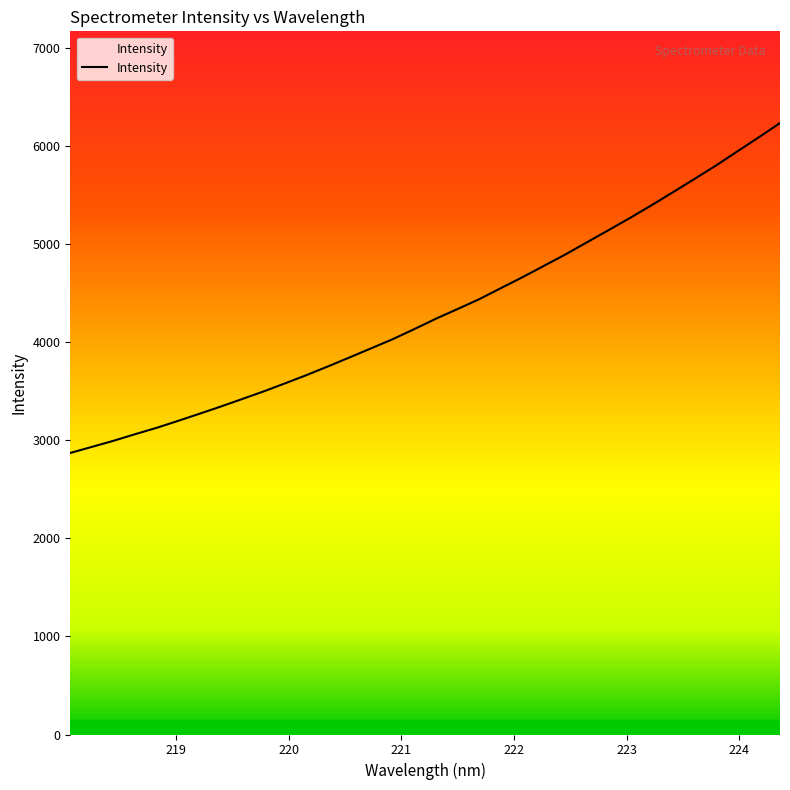

How many lines are shown in the chart?

1